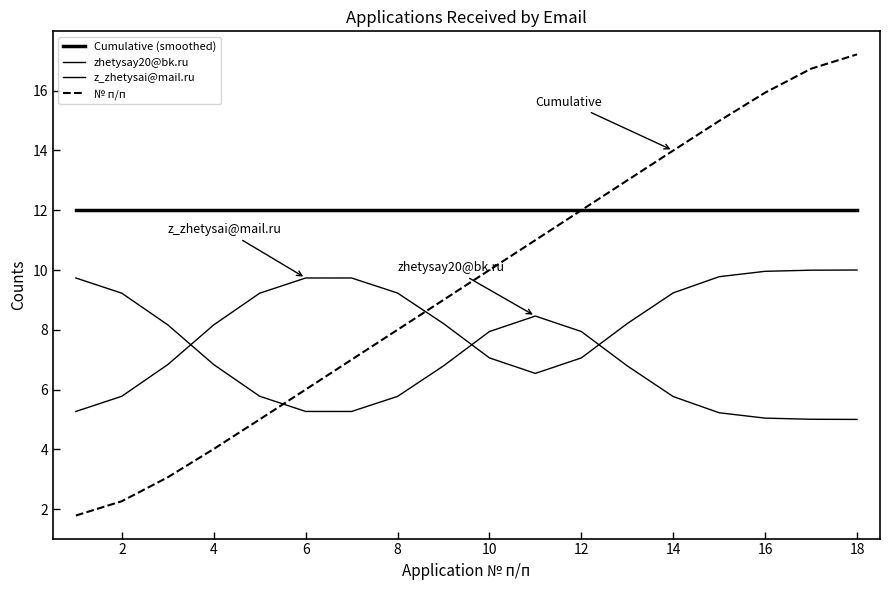

How many values in the zhetysay20@bk.ru series exceed 6?

9